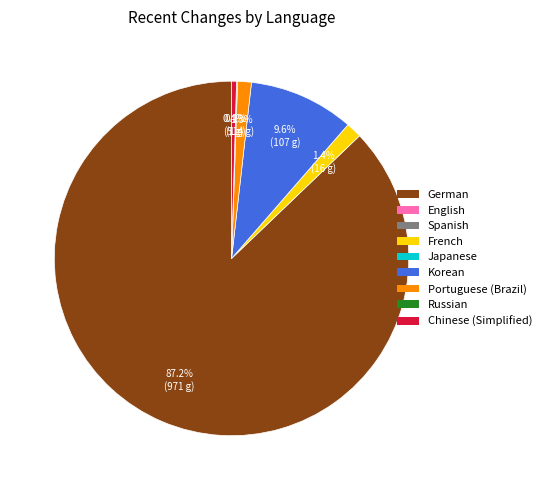

Is there a majority slice in this chart?

Yes